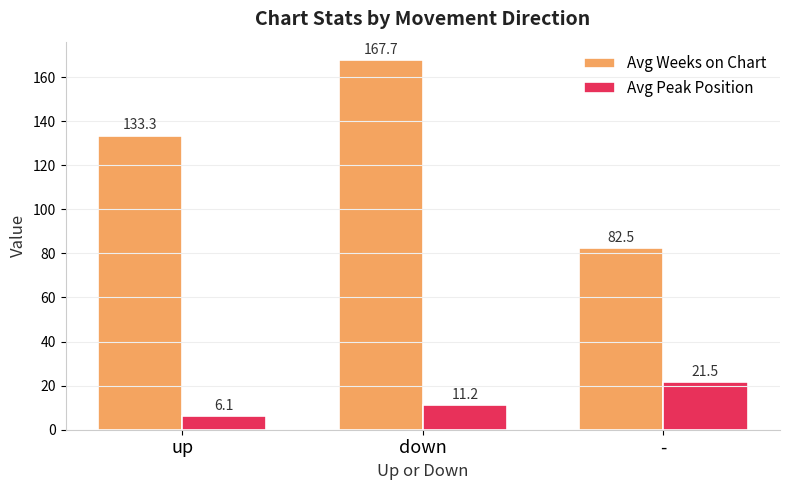

Reading left to right, transcribe all the data shown in this chart.

Avg Weeks on Chart: up=133.3	down=167.7	-=82.5
Avg Peak Position: up=6.1	down=11.2	-=21.5